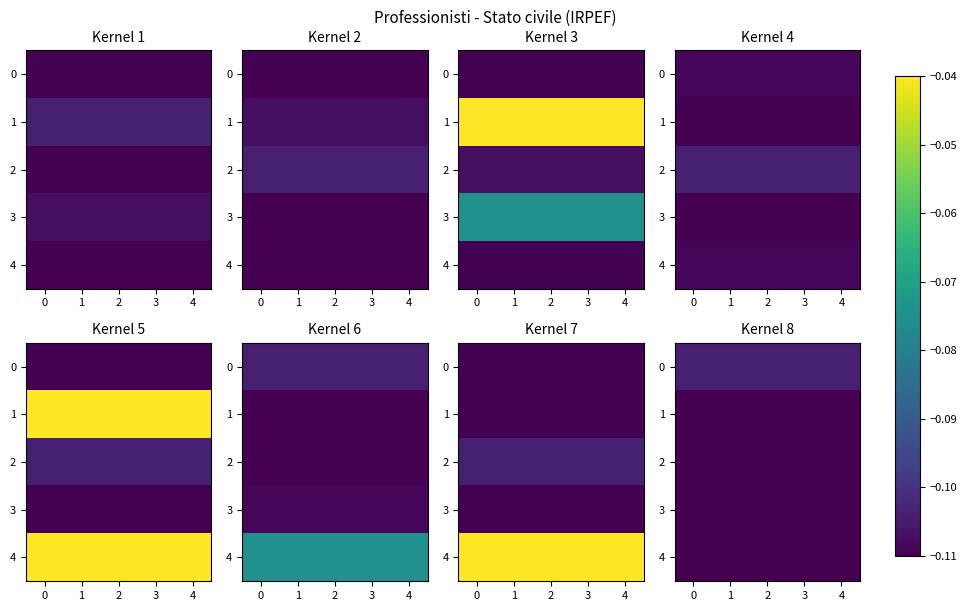

What is the maximum value for 3?

-0.1